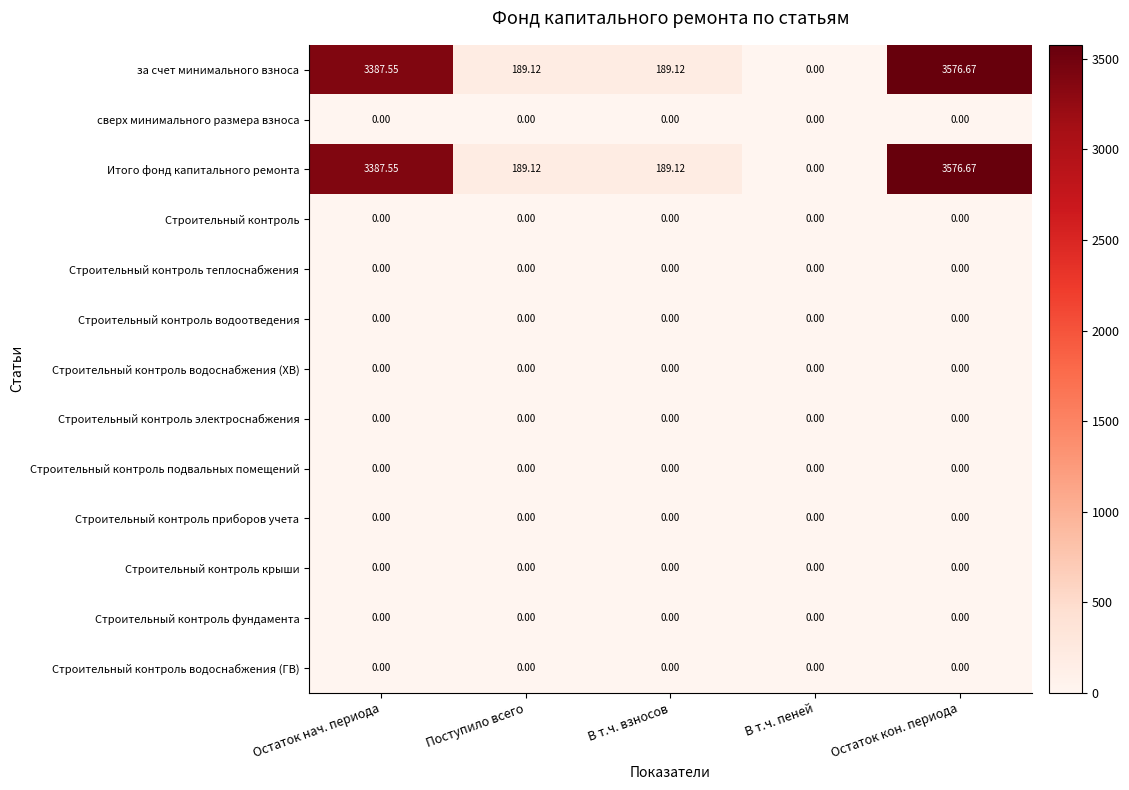

At which category does the chart reach its peak across all series?

Остаток кон. периода